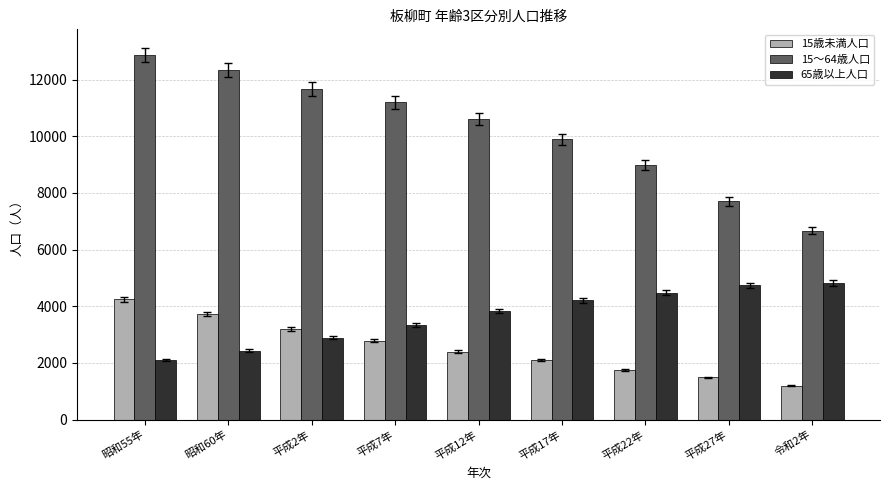

What is the approximate value of 15～64歳人口 at 平成22年, to the nearest 10?

8990